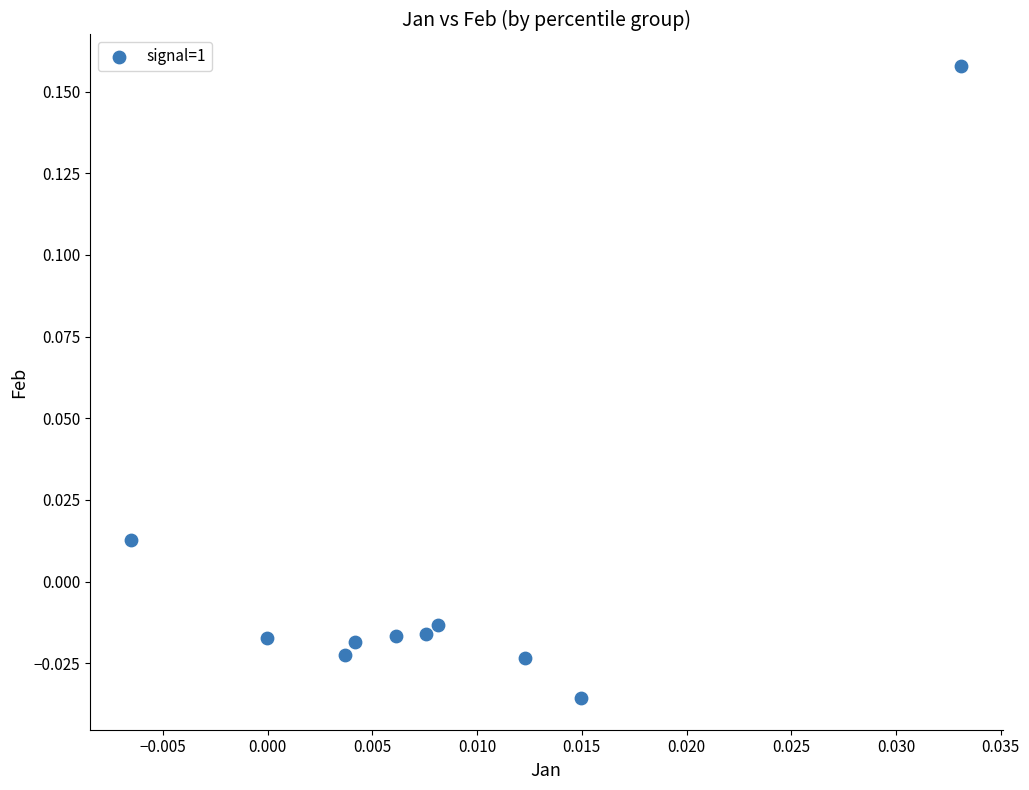

Count the number of points in this scatter plot.

10